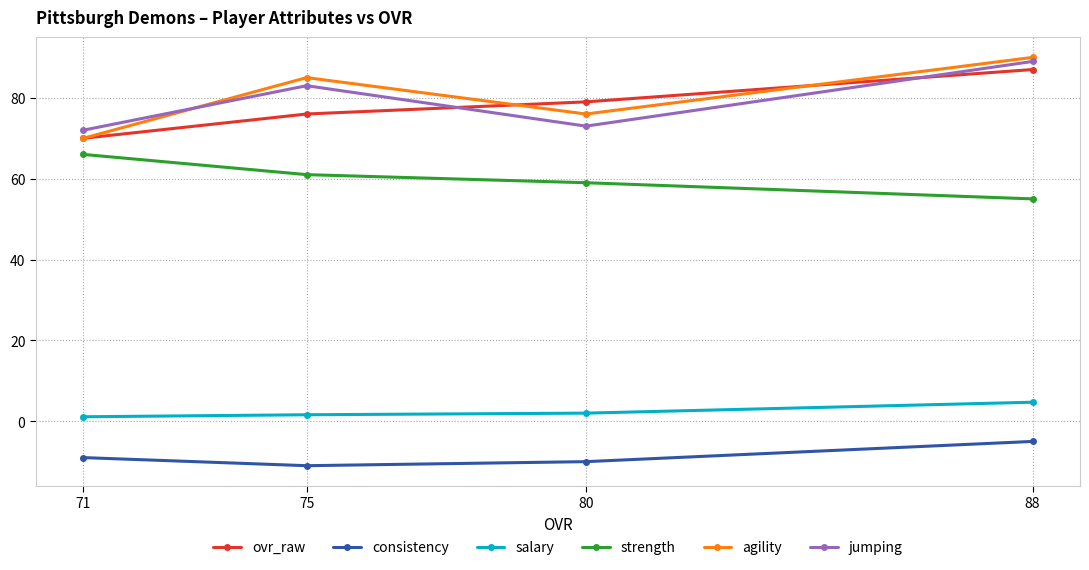

What is the sum of all consistency values?

-35.0